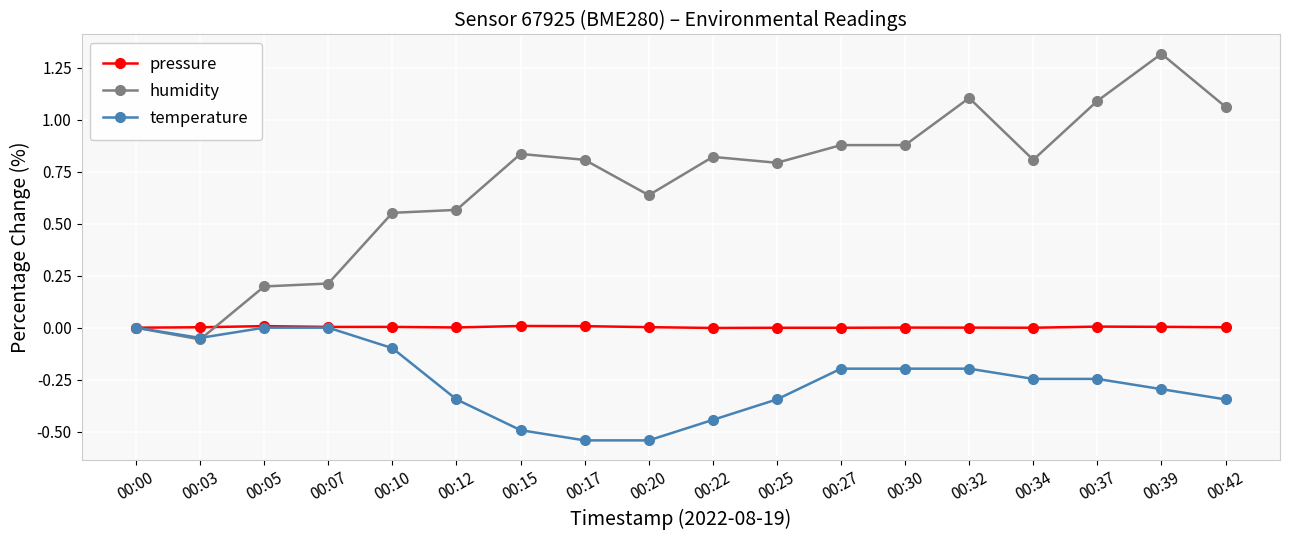

True or false: humidity has more than 1 interior local peaks.

True